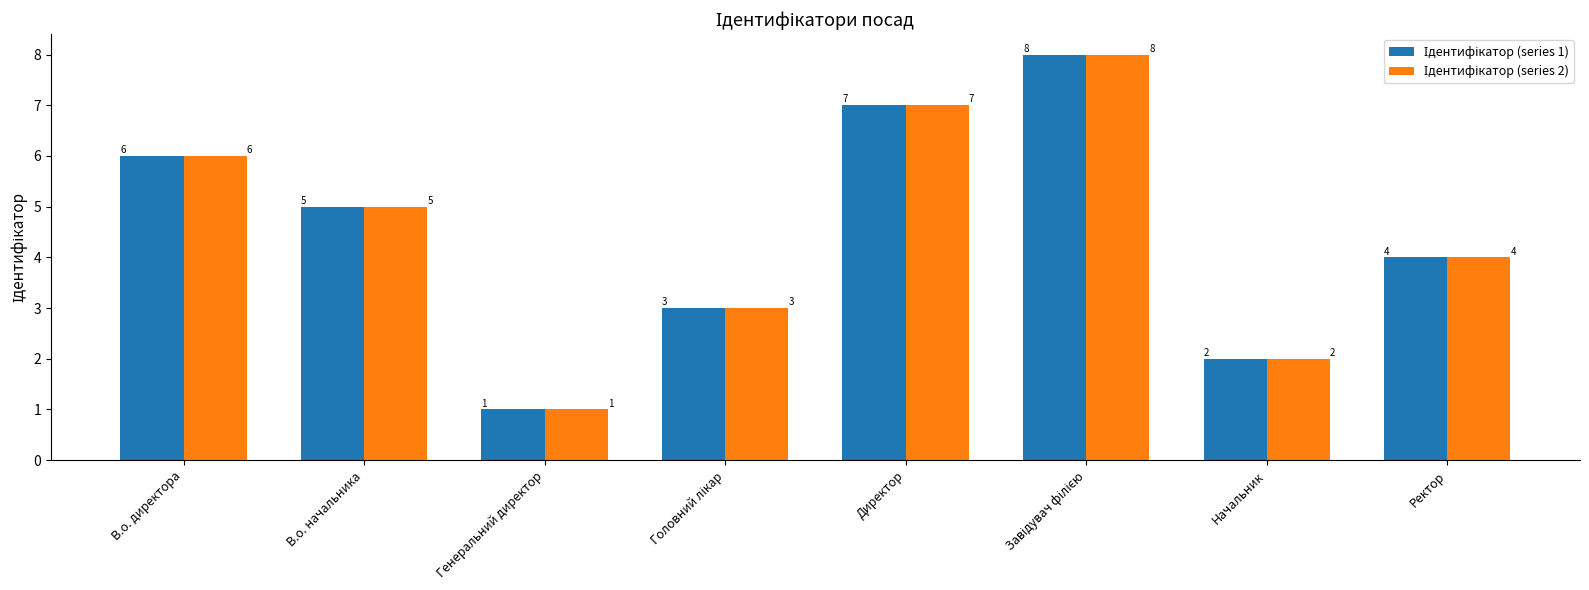

How many categories are shown in the chart?

8